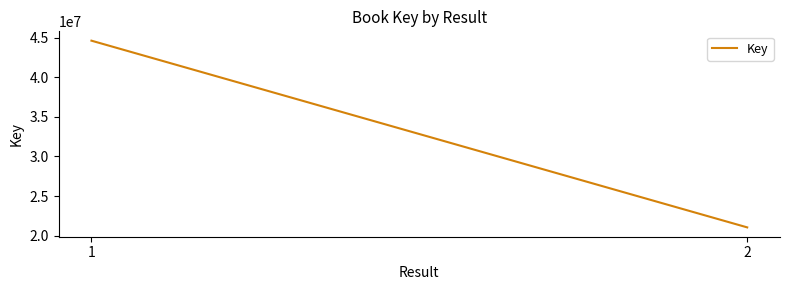

Rank the categories by value from lowest to highest.

2, 1